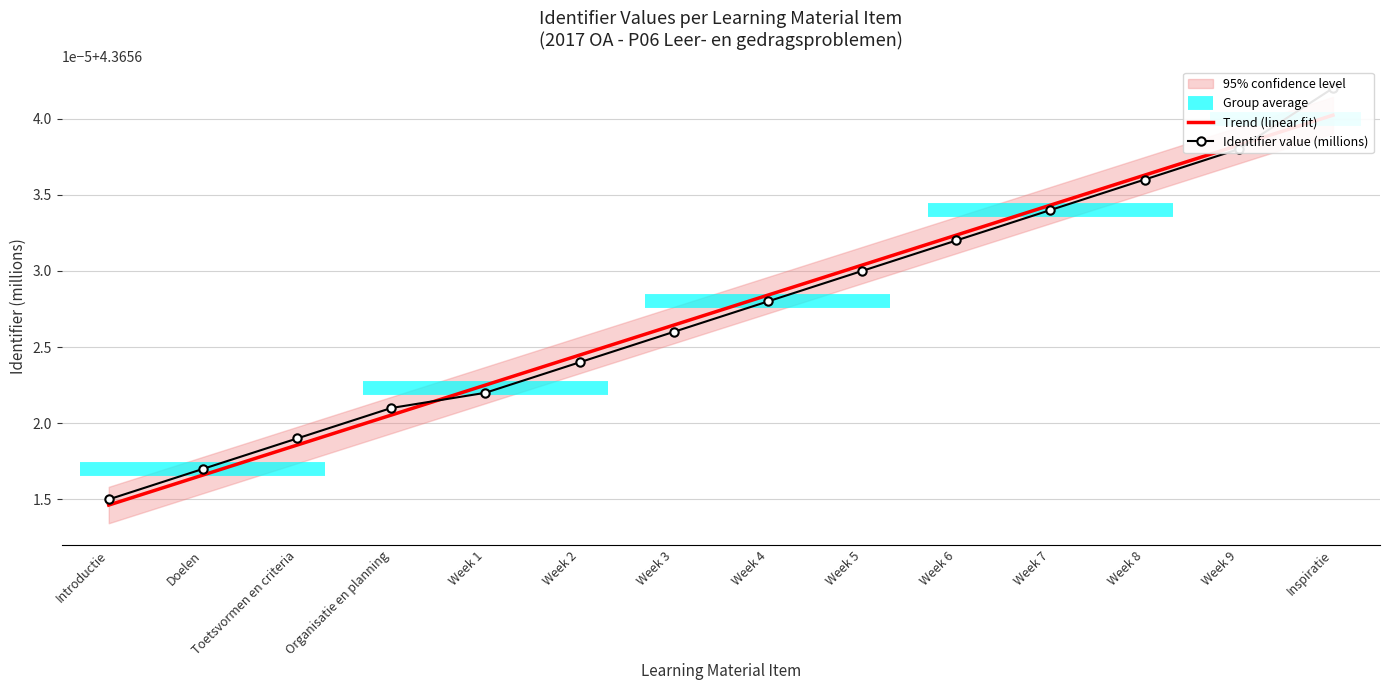

Between Week 4 and Week 6, which is larger?

Week 6